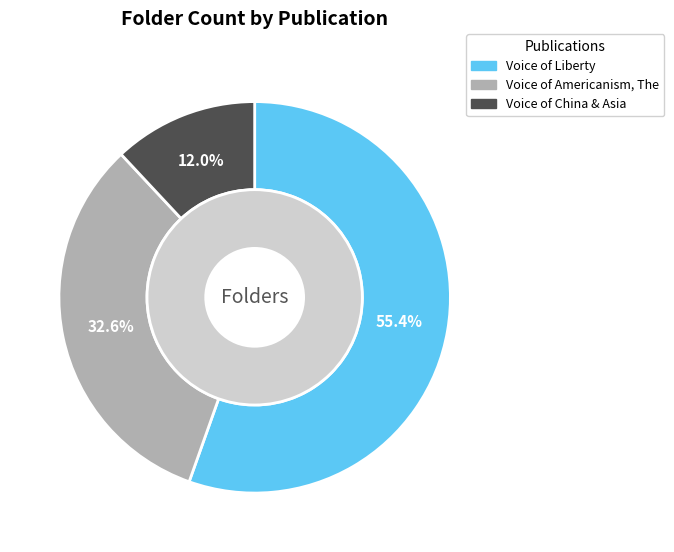

What is the majority slice?

Voice of Liberty